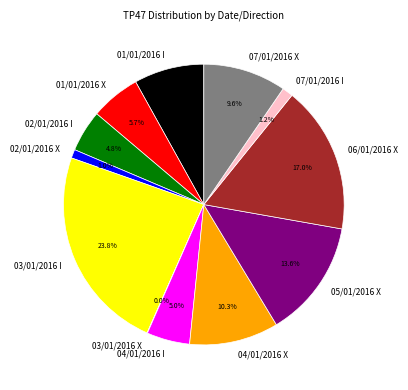

To the nearest percent, what is the average slice percentage?

8%